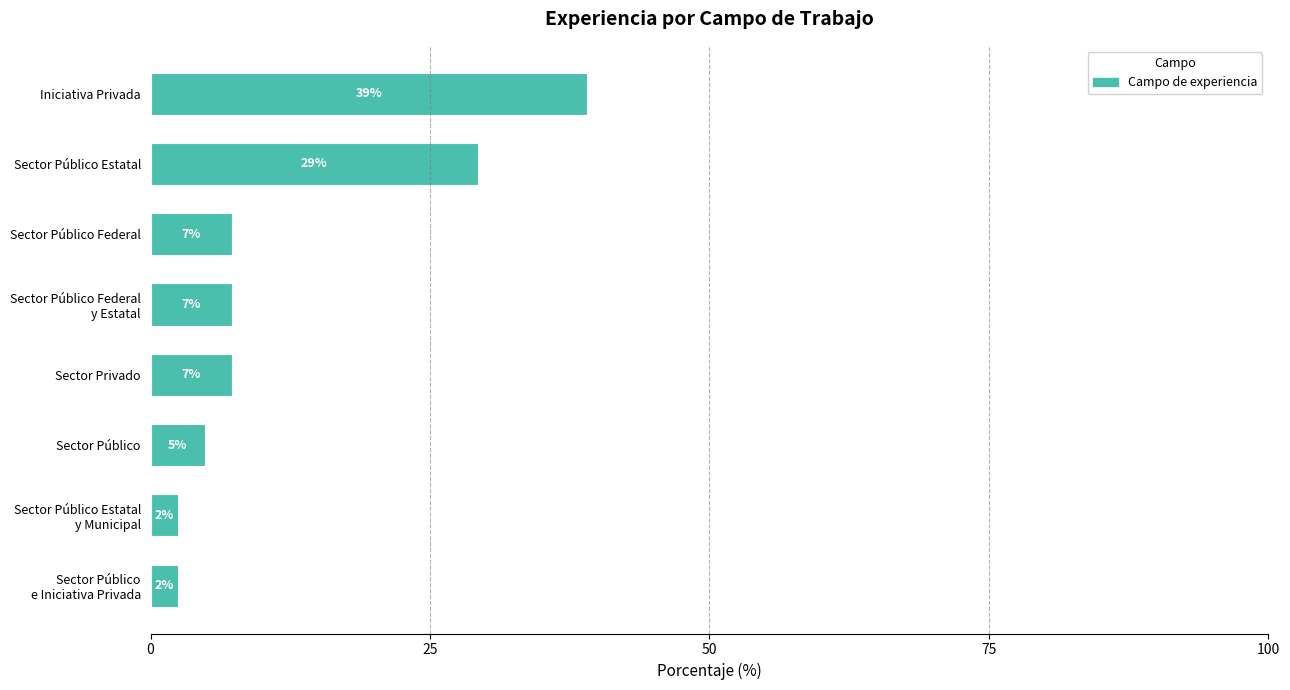

How many bars are there in total?

8